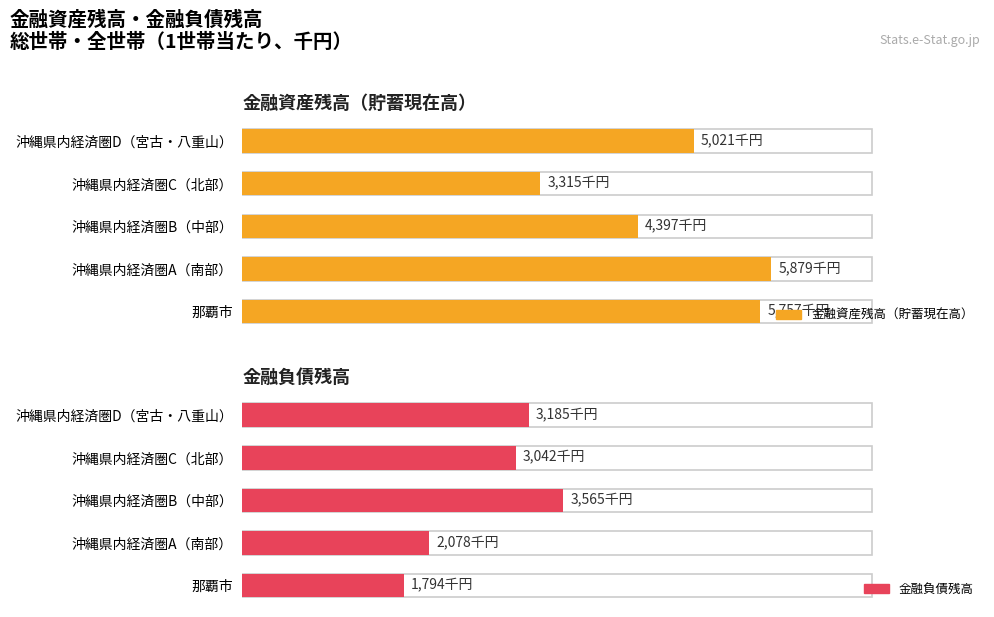

How many data points in 金融資産残高（貯蓄現在高） are above 5021?

2